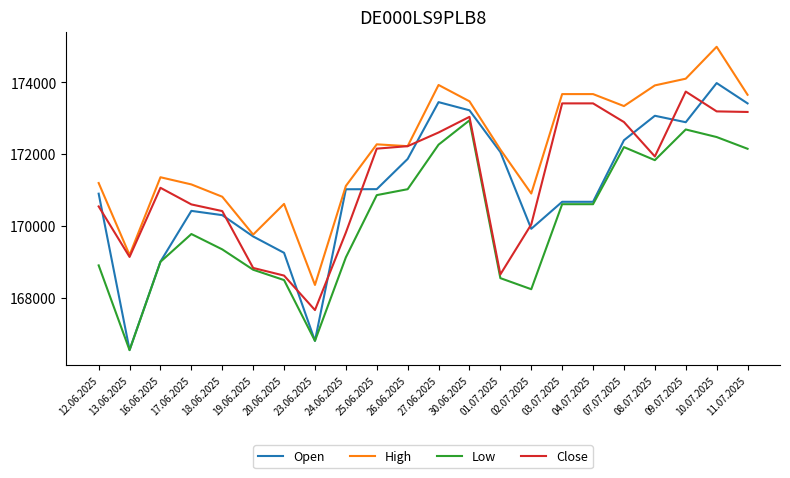

What is the difference between the Close values at 24.06.2025 and 18.06.2025?

598